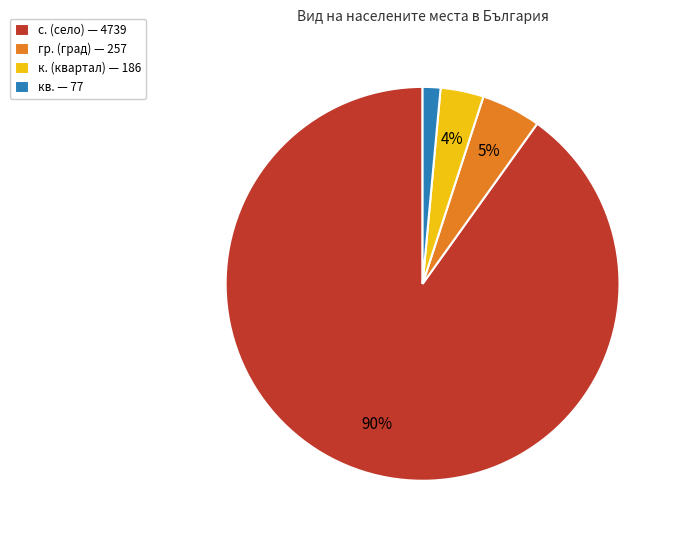

What is the smallest slice in the pie chart?

кв. — 77